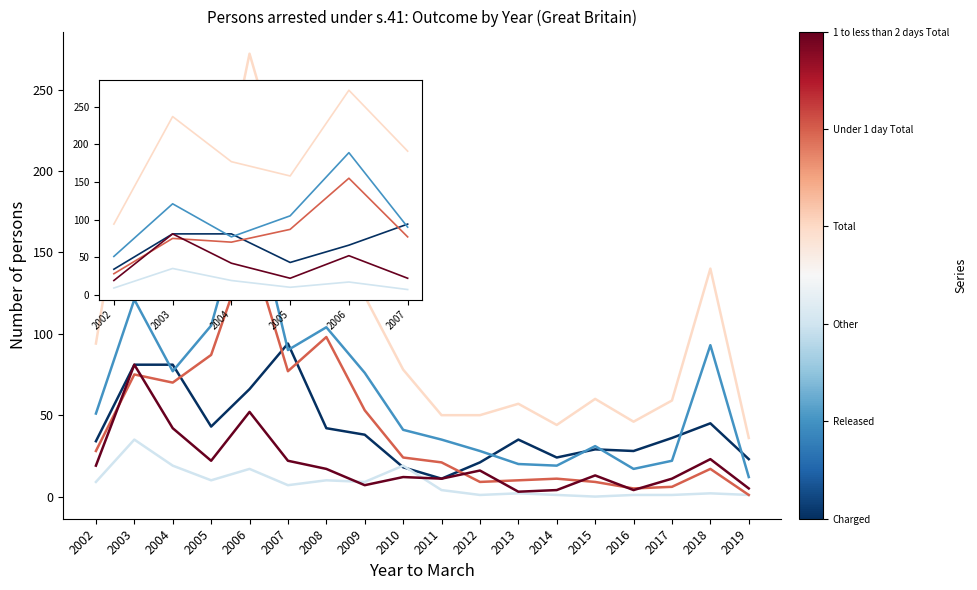

What is the total value across all series at 2006?

751